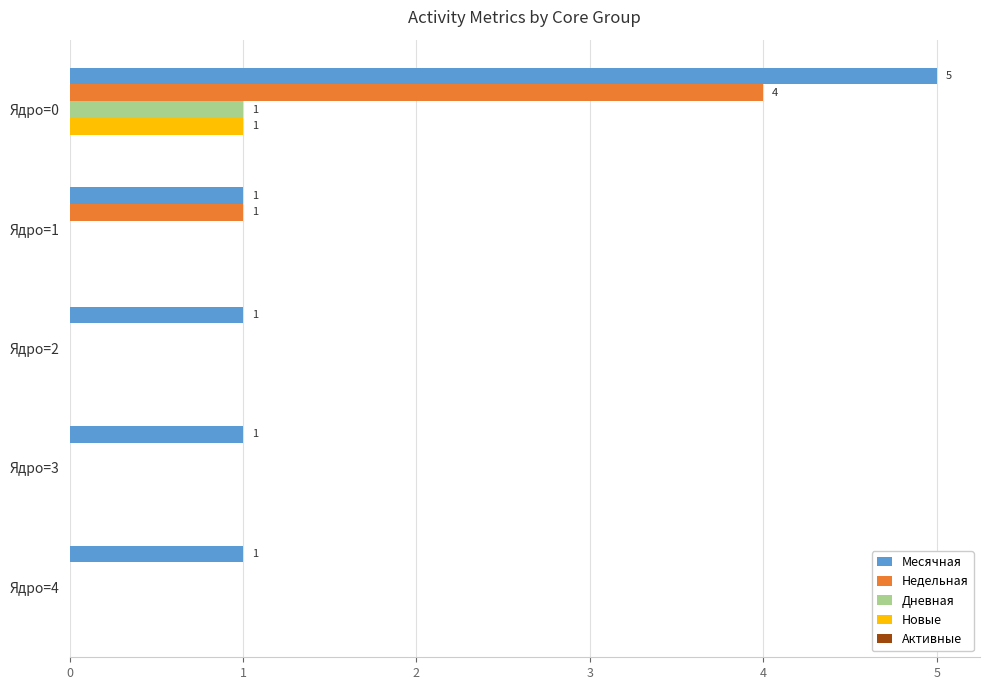

Which series changed the most between Ядро=1 and Ядро=2?

Недельная